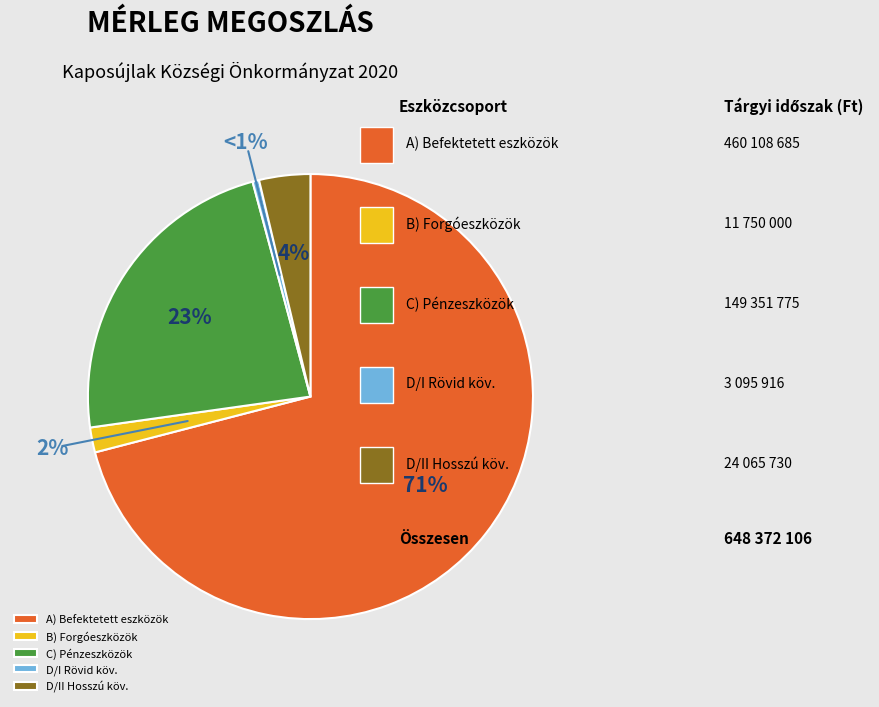

The A) NEMZETI VAGYONBA TARTOZÓ BEFEKTETETT ESZKÖZÖK slice represents 71% of the pie. True or false?

True